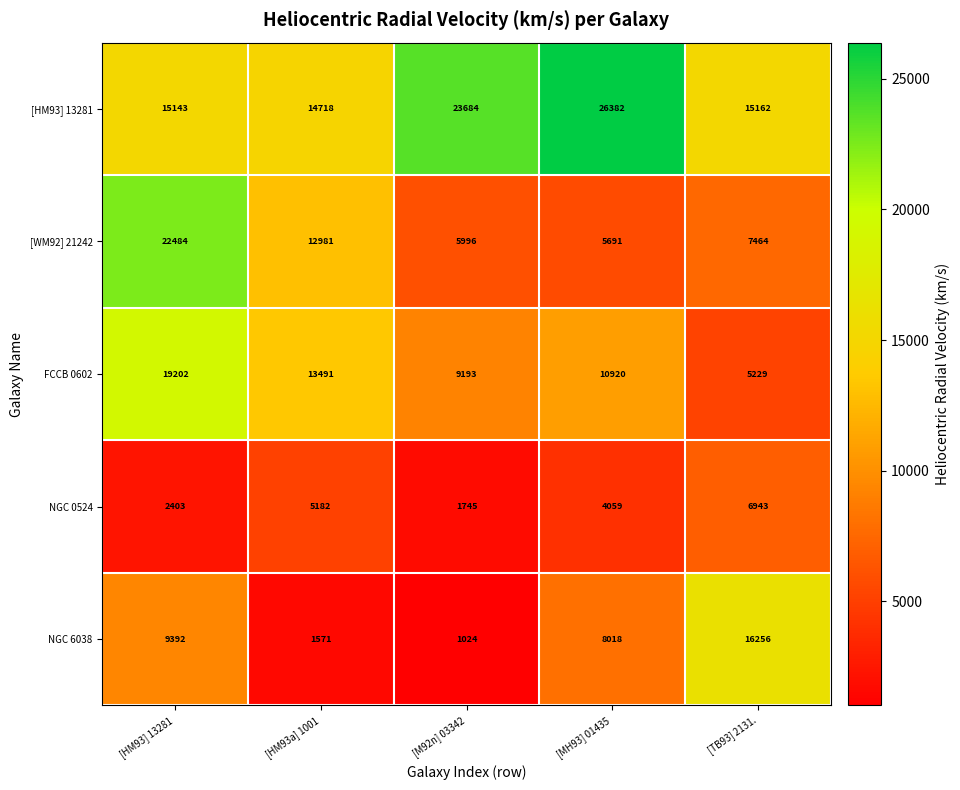

Reading left to right, what are all the values shown in this chart?

[HM93] 13281: 15143	14718	23684	26382	15162
[WM92] 21242: 22484	12981	5996	5691	7464
FCCB 0602: 19202	13491	9193	10920	5229
NGC 0524: 2403	5182	1745	4059	6943
NGC 6038: 9392	1571	1024	8018	16256